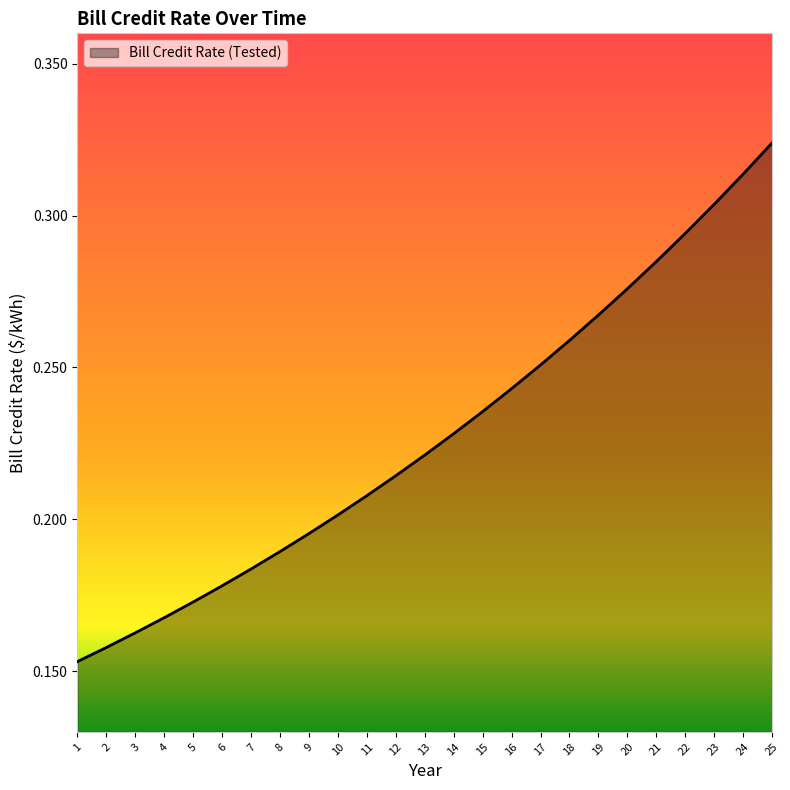

Does the chart have visible grid lines?

No